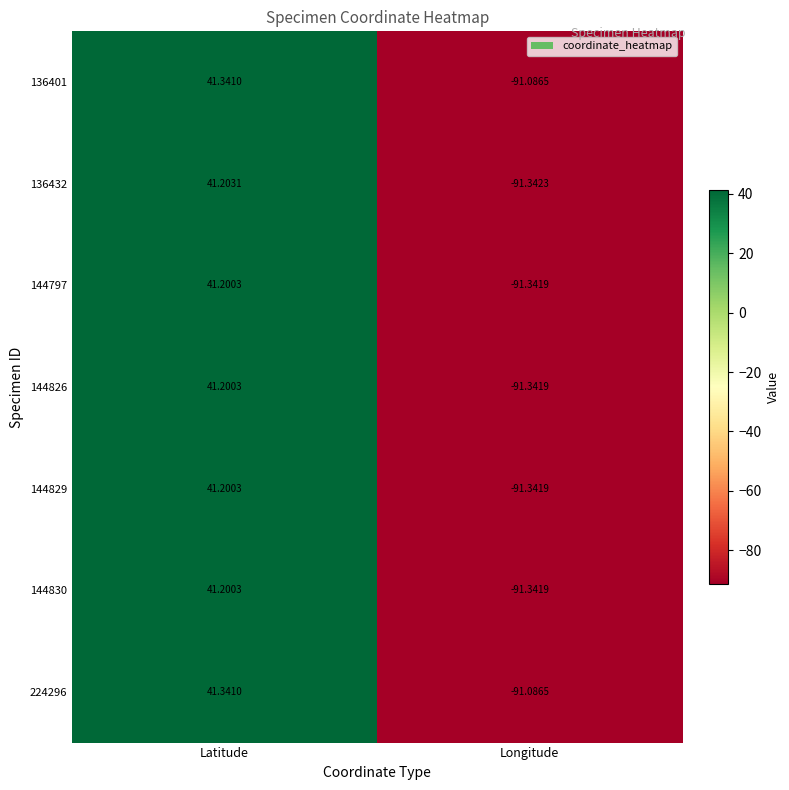

Where does the 144826 series first go above 41?

Latitude